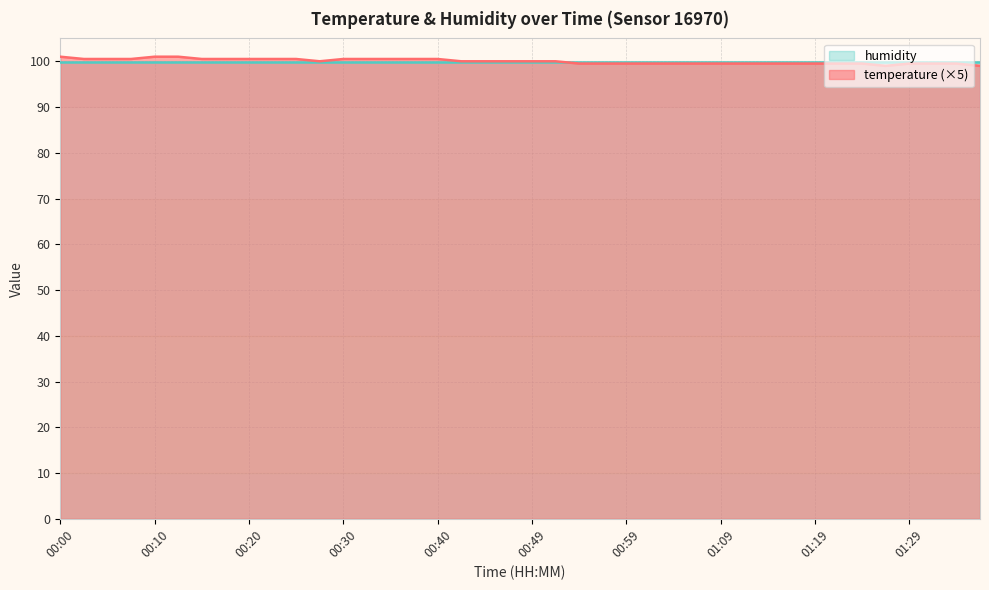

What is the change in value from 00:00 to 01:14?

-1.5